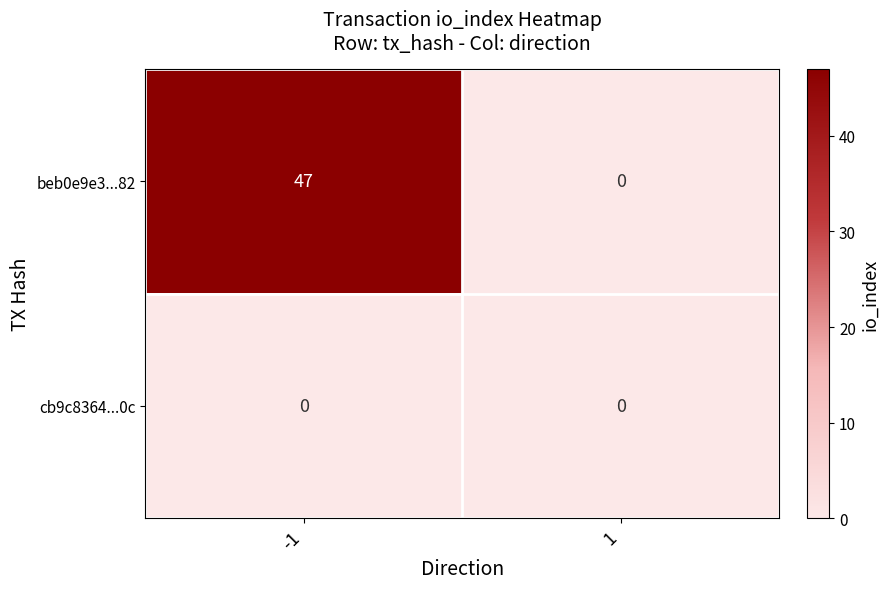

Which category has the highest value across all series?

-1